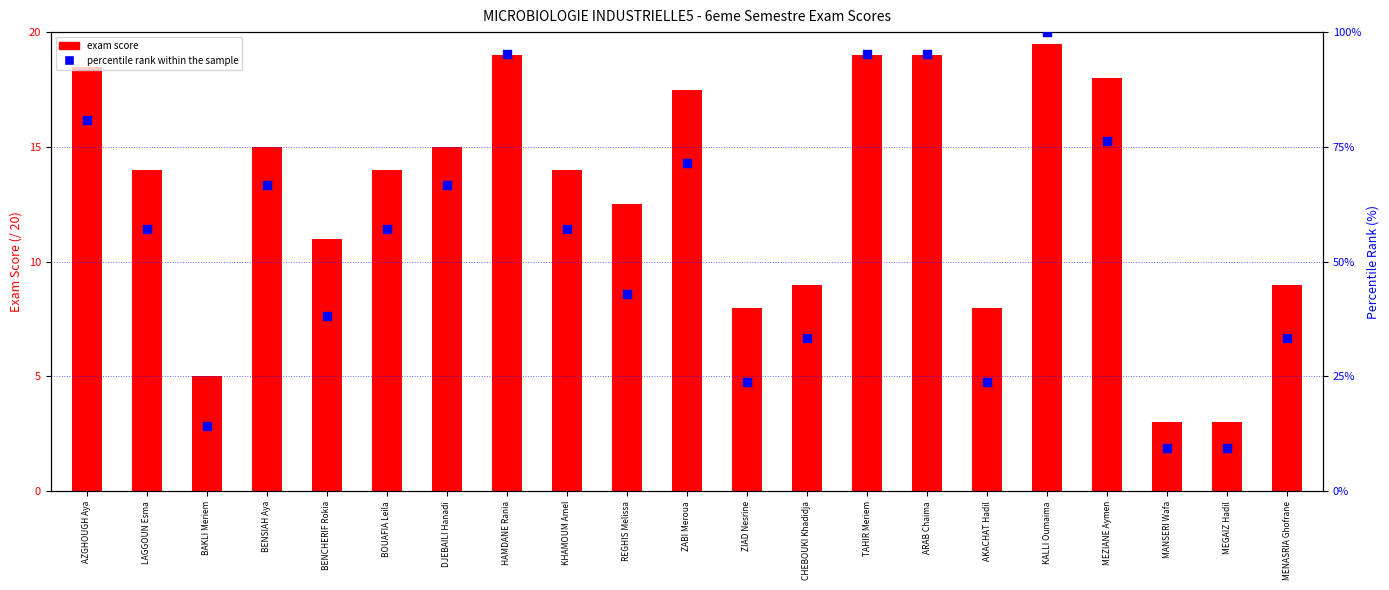

Is the value of percentile rank within the sample at HAMDANE Rania greater than the value of exam score at ARAB Chaima?

Yes